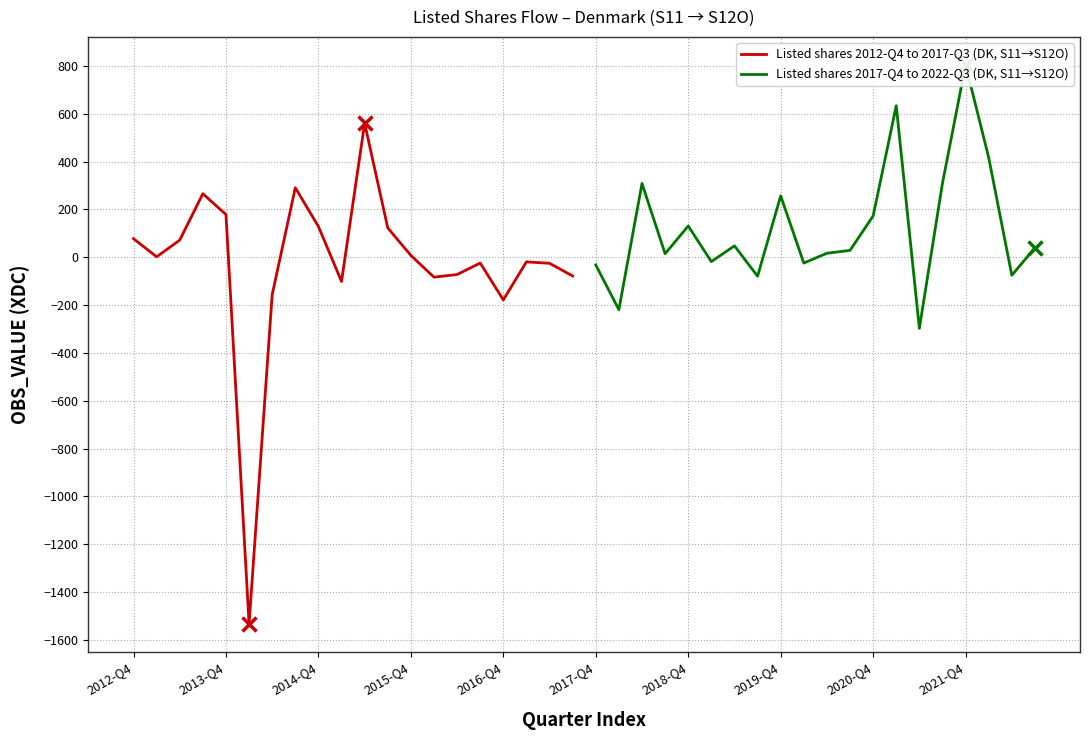

Which series has the largest total across all categories?

Listed shares 2017-Q4 to 2022-Q3 (DK, S11→S12O)